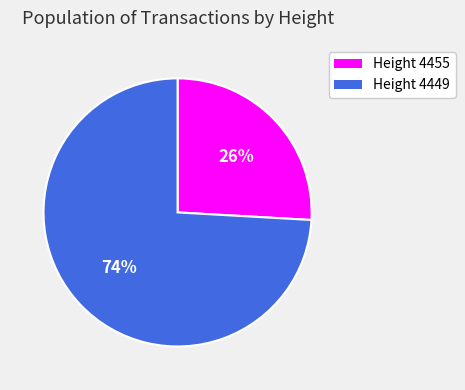

To the nearest percent, what is the difference between the largest and smallest slice percentages?

48%